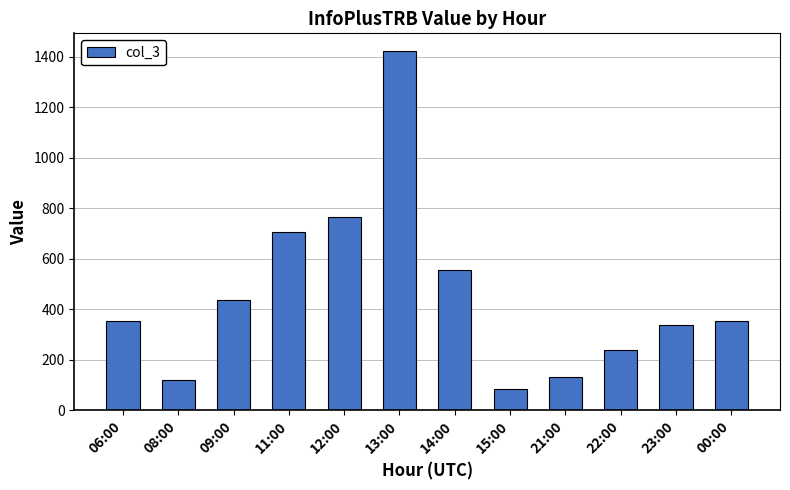

What position from the left is 06:00?

1